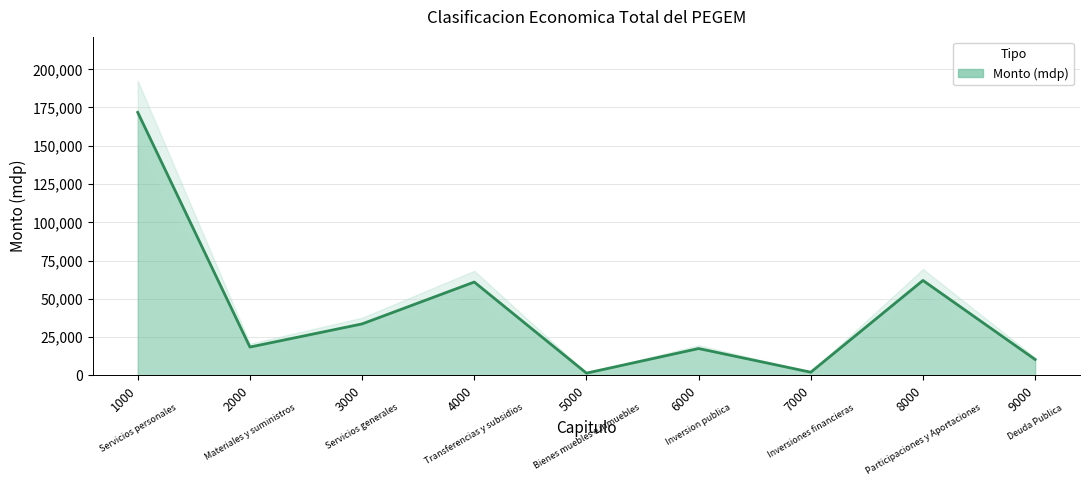

Does the chart have visible grid lines?

Yes